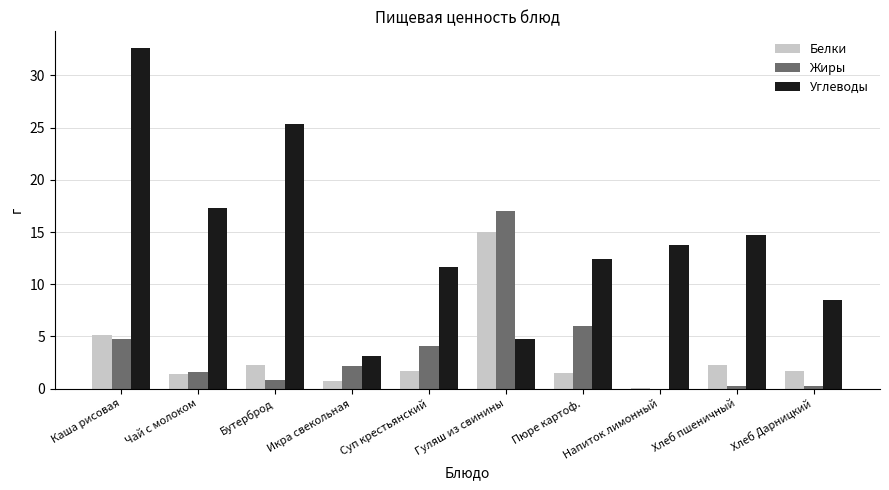

What is the sum of the Белки values at Напиток лимонный and Гуляш из свинины?

15.1